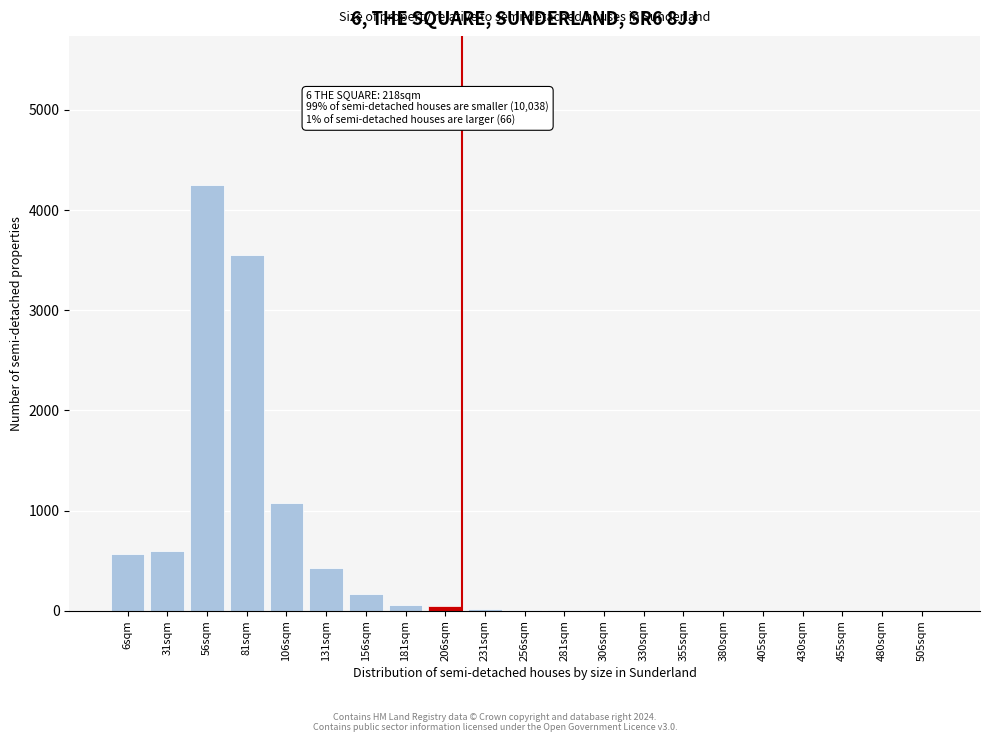

Is it true that the value at 56sqm is 1013?

False